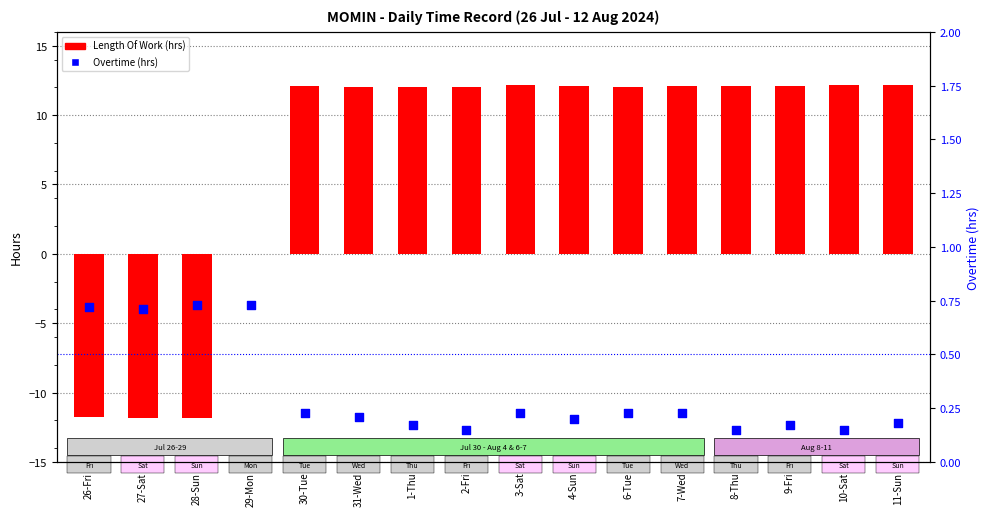

At how many categories does at least one series exceed -10?

16